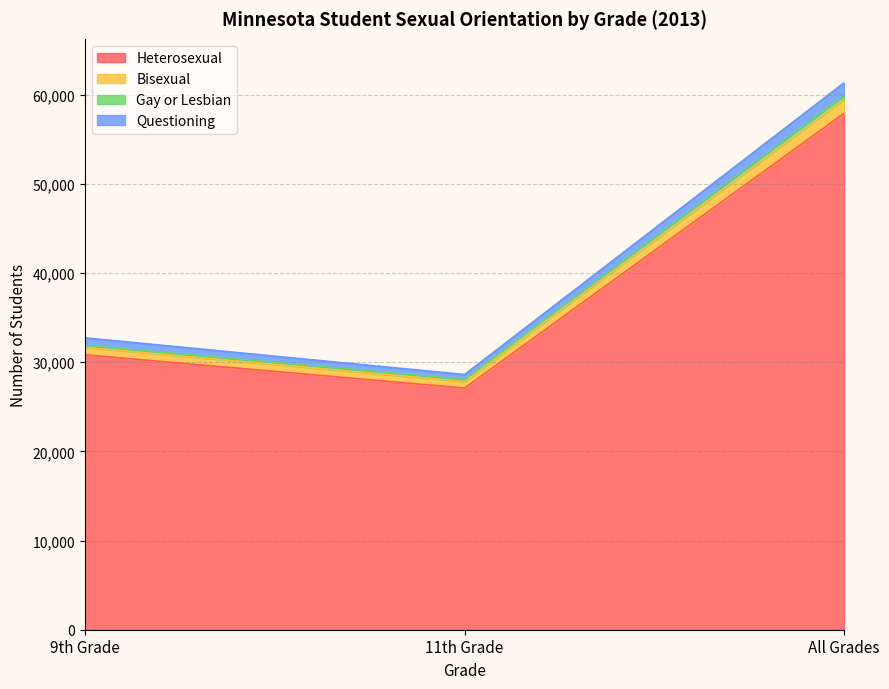

At which category is the sum across all series the highest?

All Grades